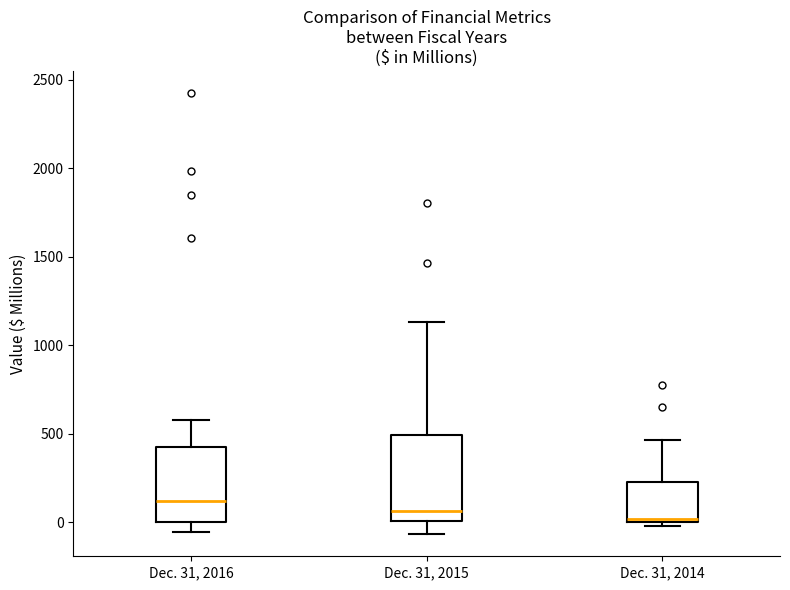

Reading left to right, read every box against the y-axis: the position of its median line, the range the box covers, and the ends of its whiskers. The values are not printed on the chart, so give them approximately, as read against the axis.

Dec. 31, 2016: median 100, box 0 to 450, whiskers -50 to 600
Dec. 31, 2015: median 50, box 0 to 500, whiskers -50 to 1150
Dec. 31, 2014: median 0 (just above the box's lower edge), box 0 to 250, whiskers 0 (just below the box's lower edge) to 450